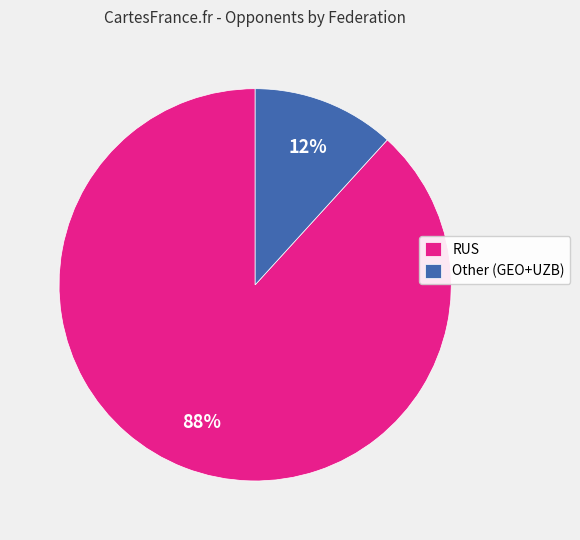

Do RUS and Other (GEO+UZB) together represent more than half of the pie?

Yes